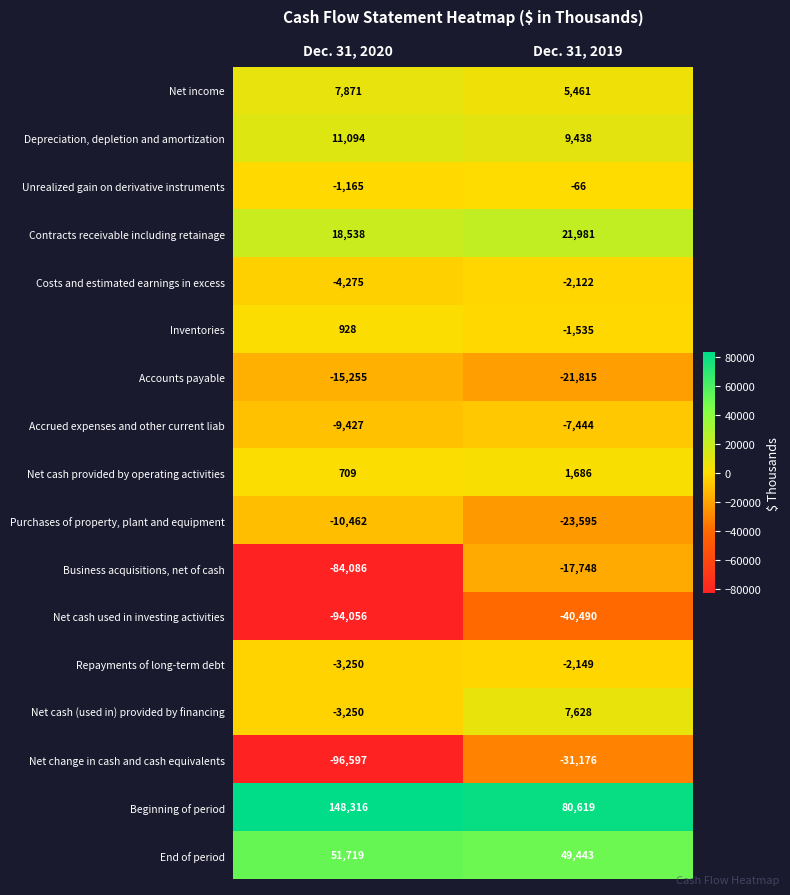

At which category is the sum across all series the highest?

Dec. 31, 2019